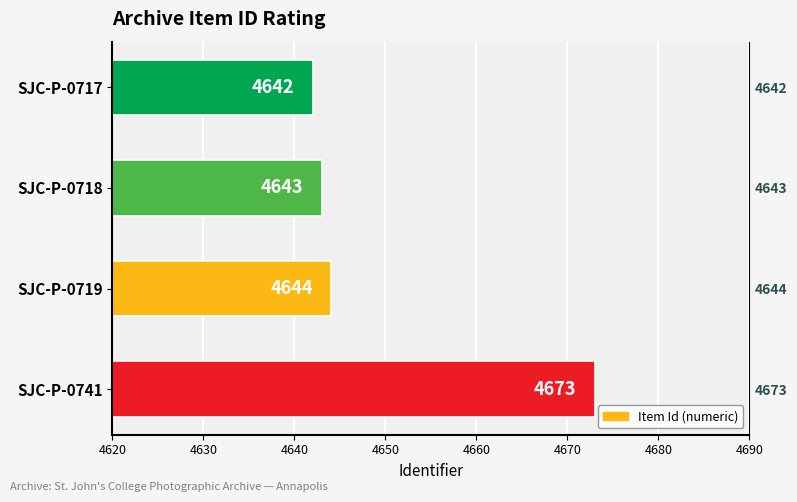

Where is the data nearest to the value 4657?

SJC-P-0719